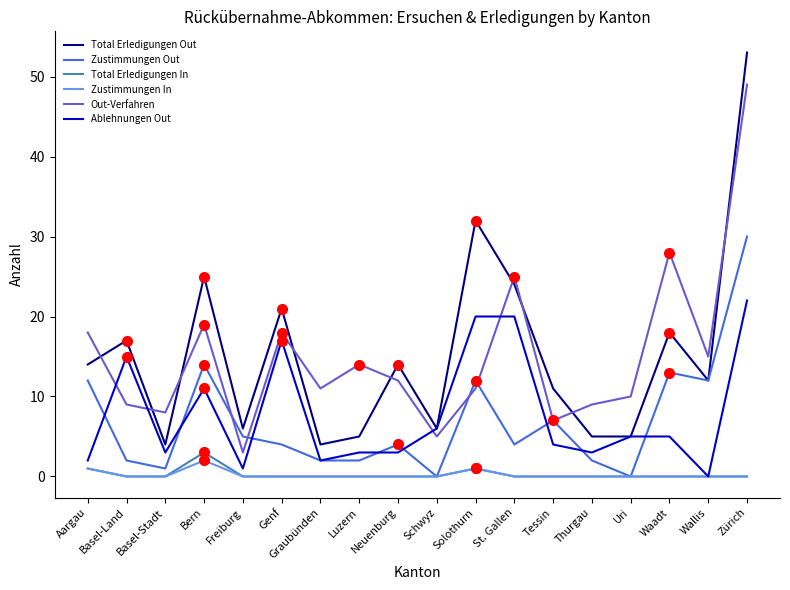

At which category is the sum across all series the highest?

Zürich